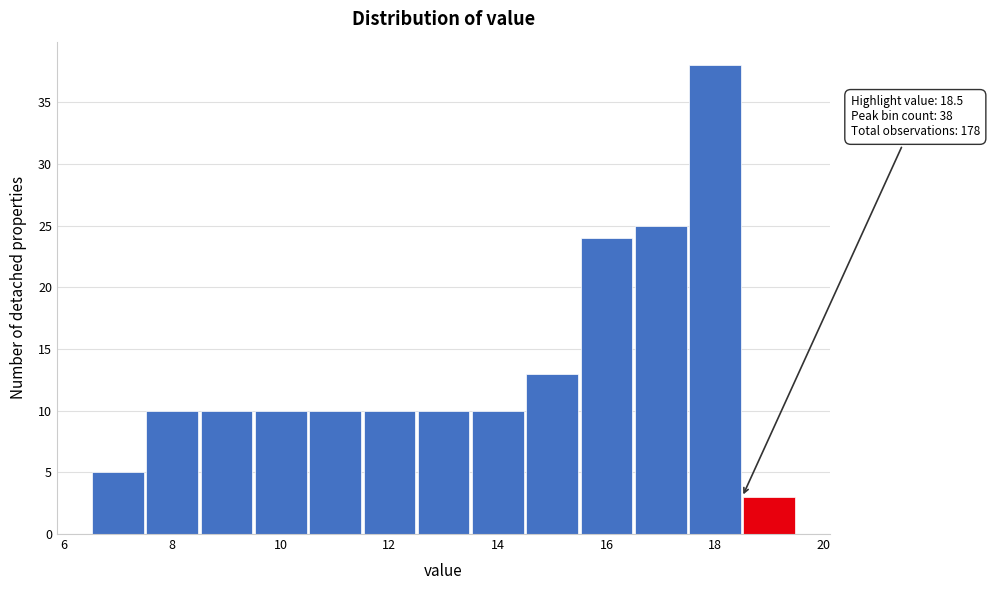

Over which range of the x-axis is the bar tallest?

17.5 to 18.5